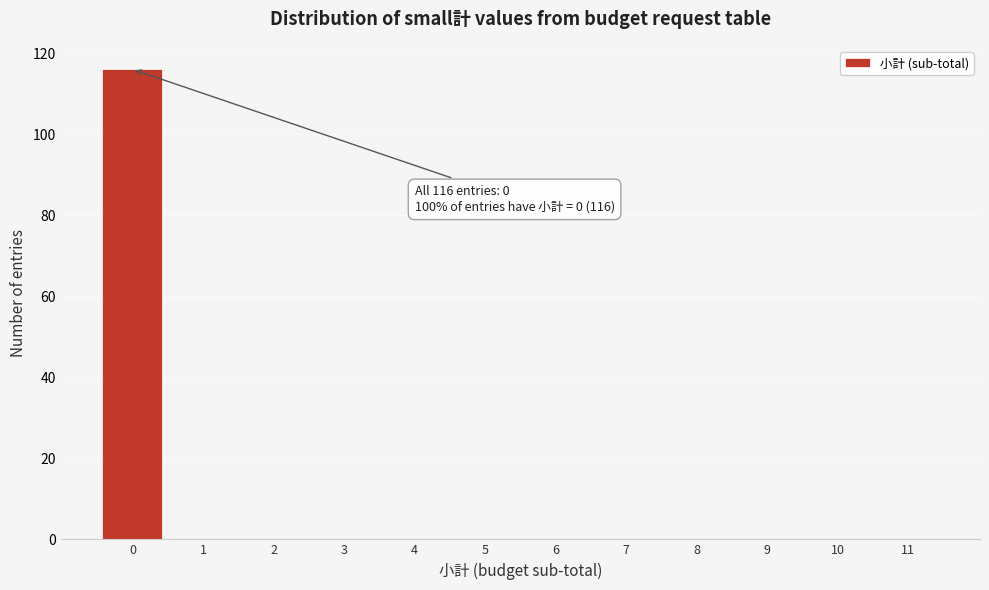

Over which range of the x-axis is the bar tallest?

-0.5 to 0.5